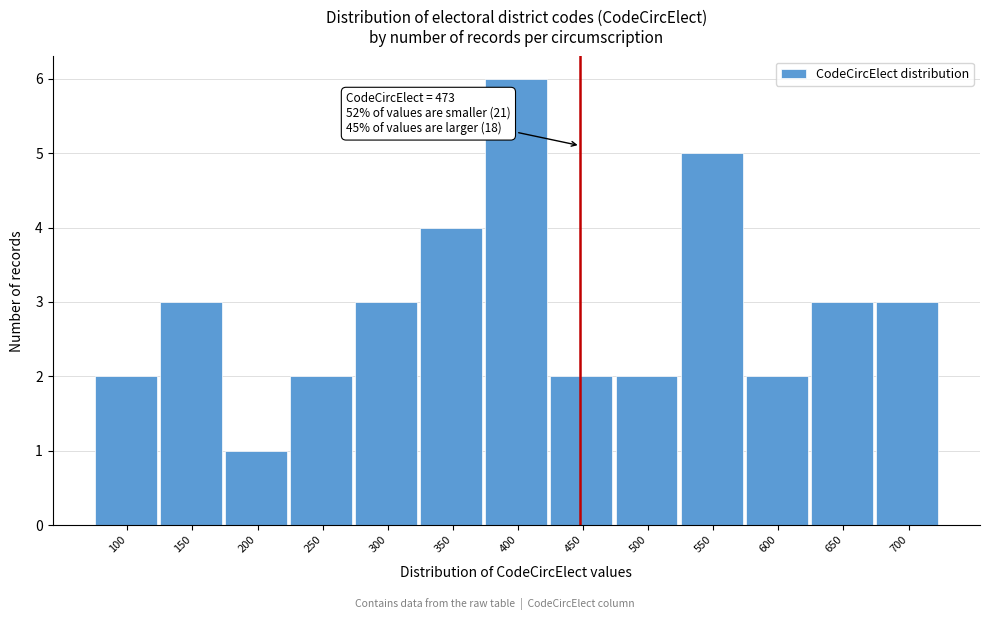

Reading left to right, what are all the values shown in this chart?

2	3	1	2	3	4	6	2	2	5	2	3	3